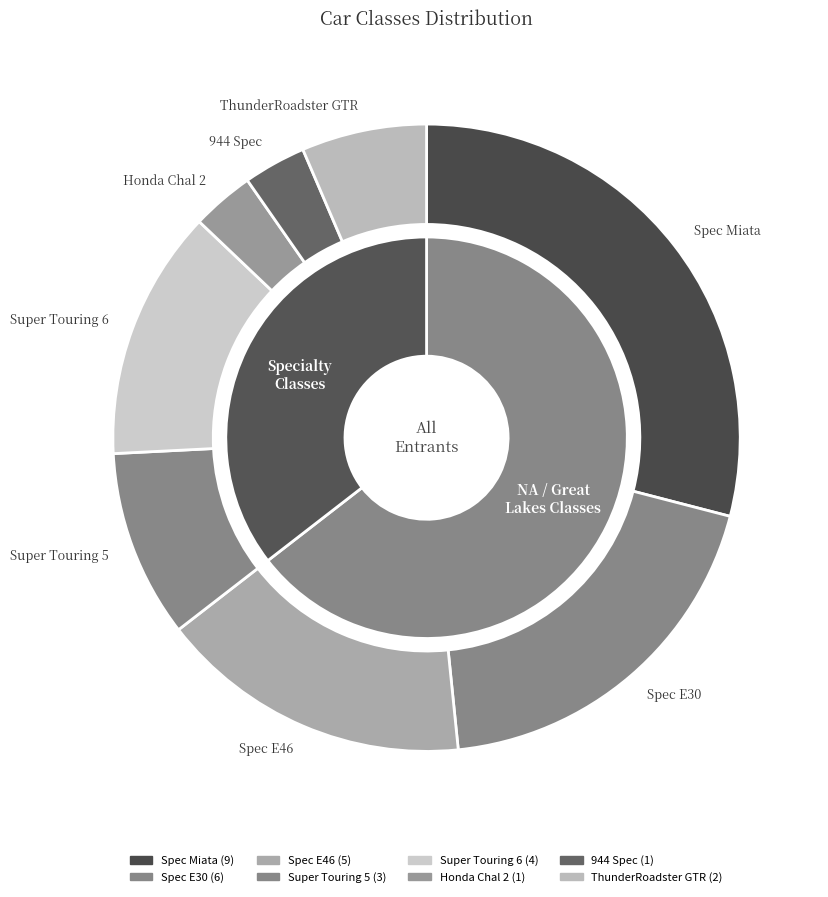

Which slice is the largest?

Spec Miata